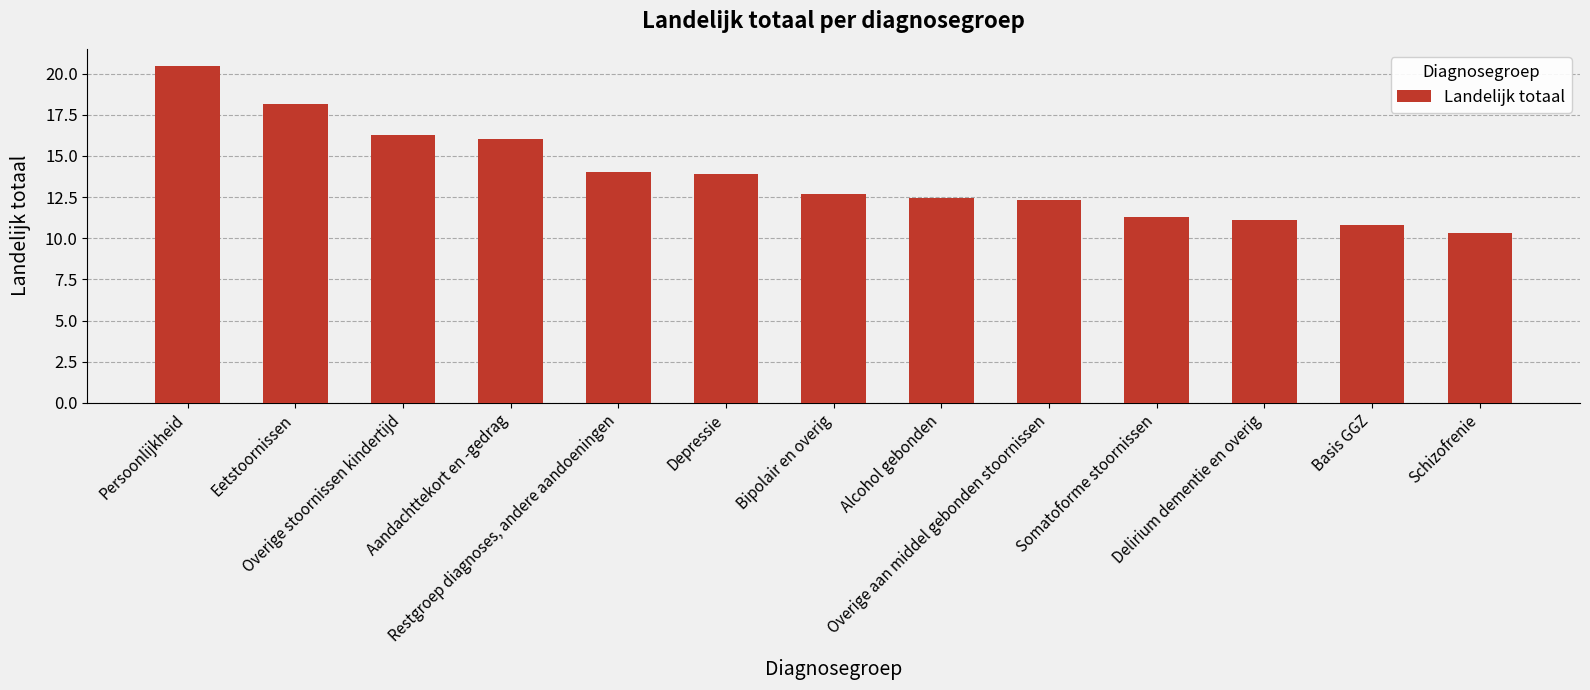

Reading right to left, extract all data points from this chart.

10.3	10.8	11.1	11.3	12.3	12.4	12.7	13.9	14.0	16.0	16.3	18.2	20.5